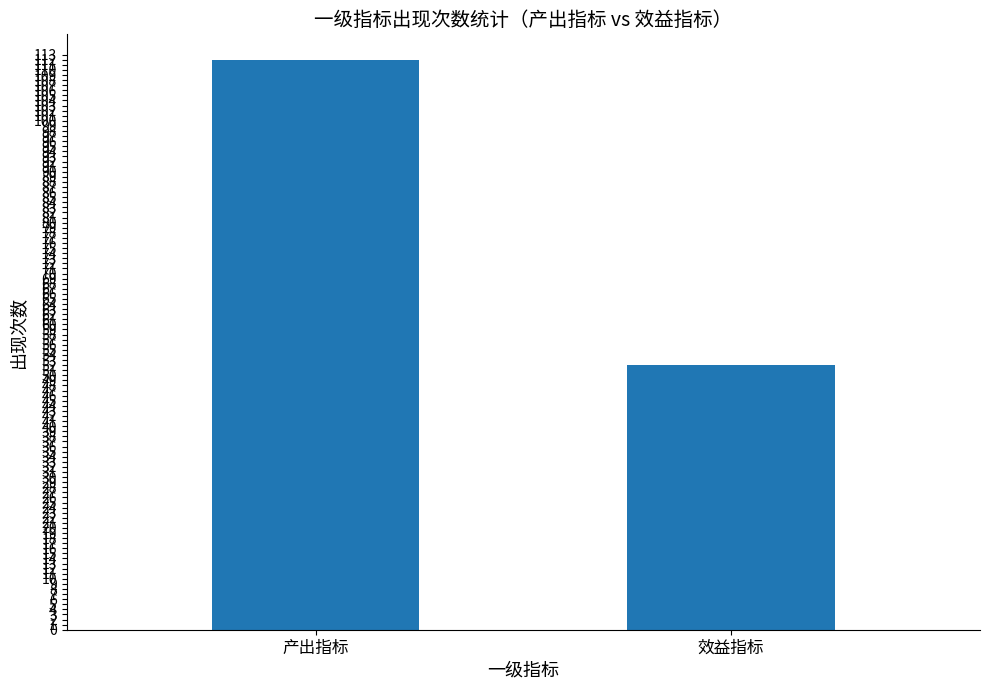

Which has a higher value, 效益指标 or 产出指标?

产出指标